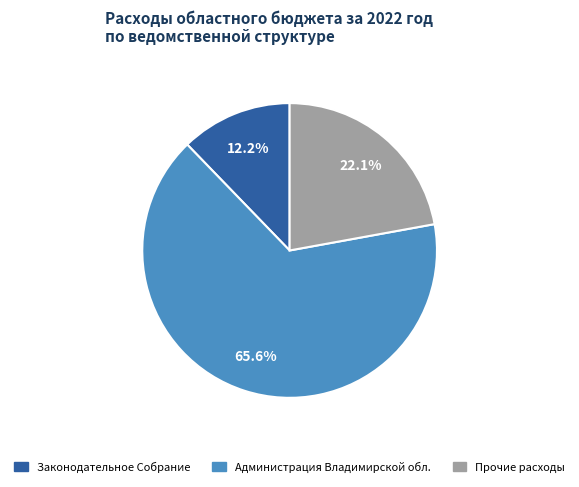

Is there a majority slice in this chart?

Yes